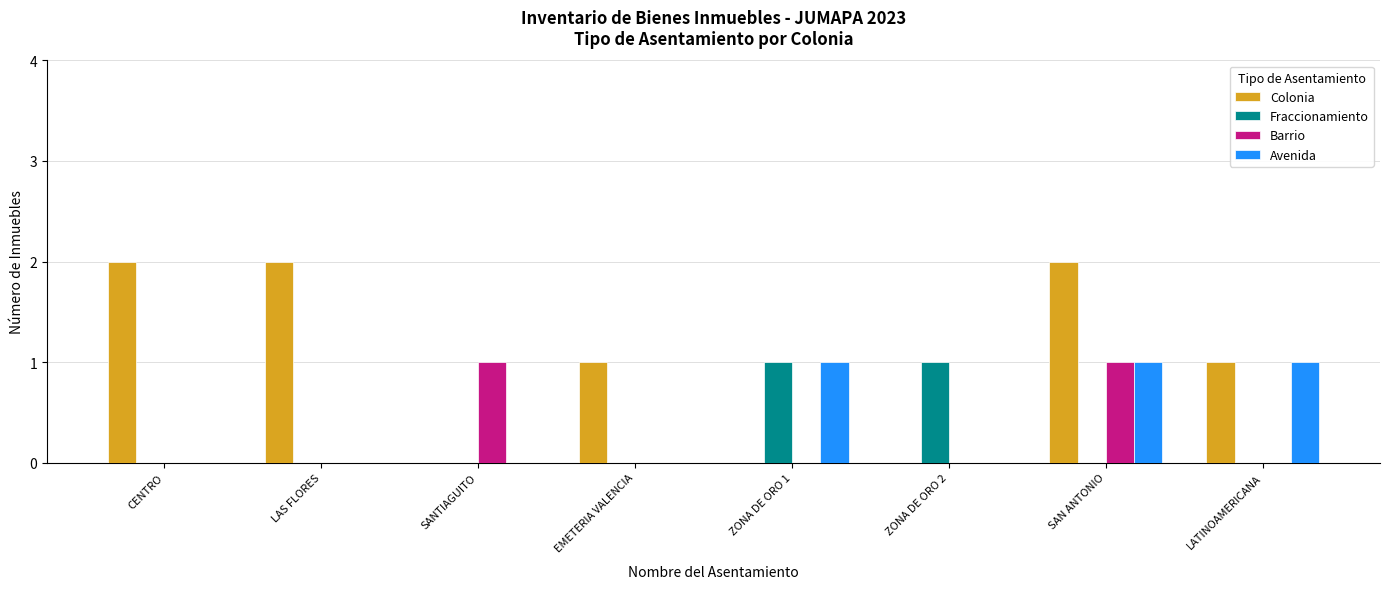

Reading right to left, list all the values displayed in this chart.

Colonia: LATINOAMERICANA=1	SAN ANTONIO=2	ZONA DE ORO 2=0	ZONA DE ORO 1=0	EMETERIA VALENCIA=1	SANTIAGUITO=0	LAS FLORES=2	CENTRO=2
Fraccionamiento: LATINOAMERICANA=0	SAN ANTONIO=0	ZONA DE ORO 2=1	ZONA DE ORO 1=1	EMETERIA VALENCIA=0	SANTIAGUITO=0	LAS FLORES=0	CENTRO=0
Barrio: LATINOAMERICANA=0	SAN ANTONIO=1	ZONA DE ORO 2=0	ZONA DE ORO 1=0	EMETERIA VALENCIA=0	SANTIAGUITO=1	LAS FLORES=0	CENTRO=0
Avenida: LATINOAMERICANA=1	SAN ANTONIO=1	ZONA DE ORO 2=0	ZONA DE ORO 1=1	EMETERIA VALENCIA=0	SANTIAGUITO=0	LAS FLORES=0	CENTRO=0